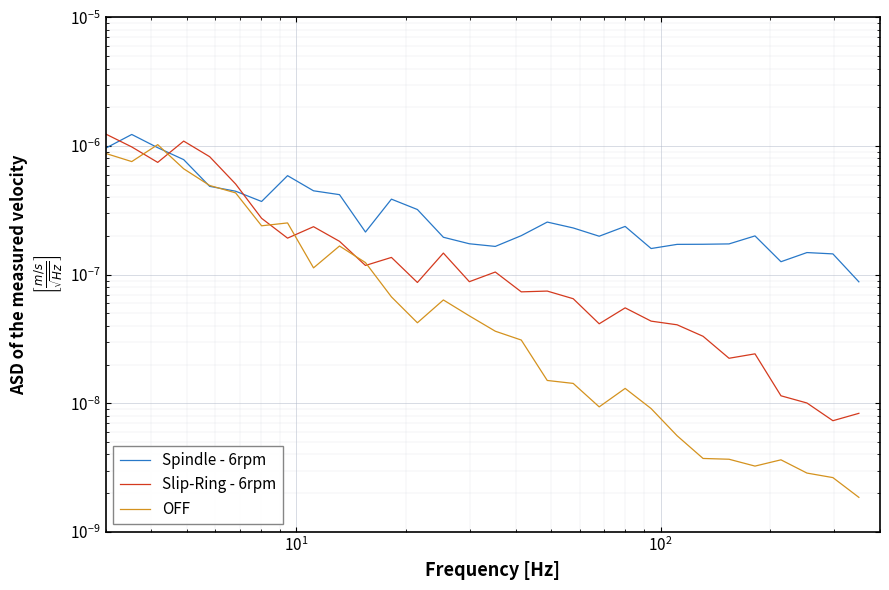

Does the chart display data point markers on the line(s)?

No